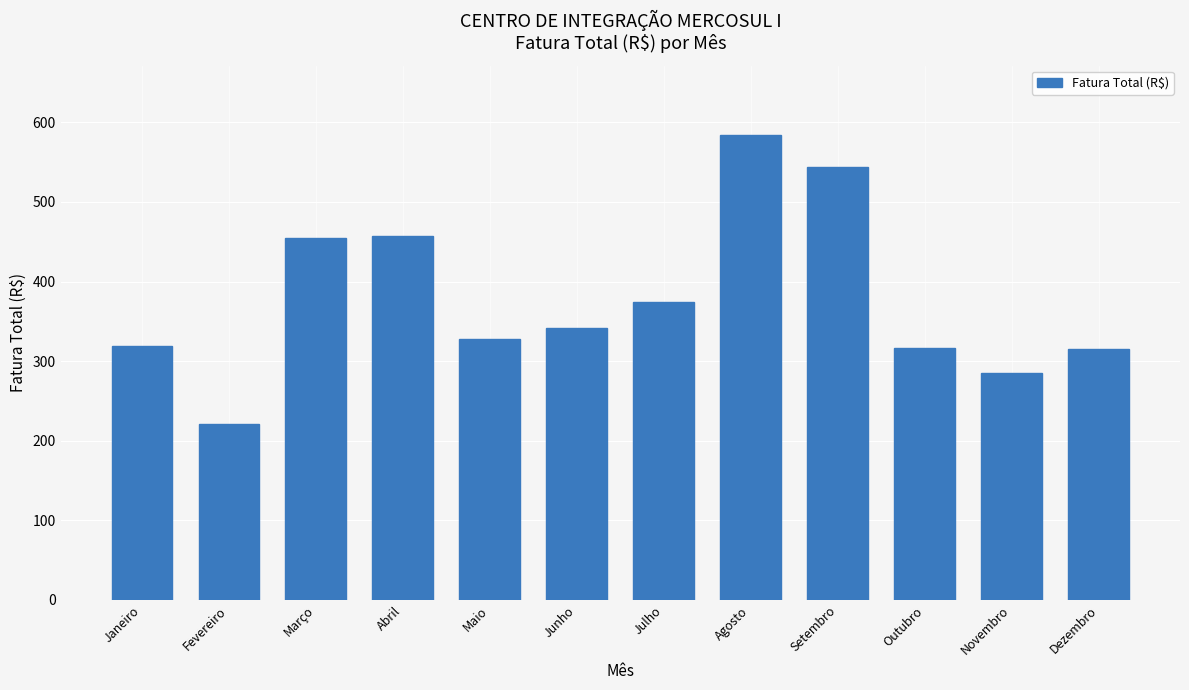

What is the sum of the values at Junho and Março?

796.7